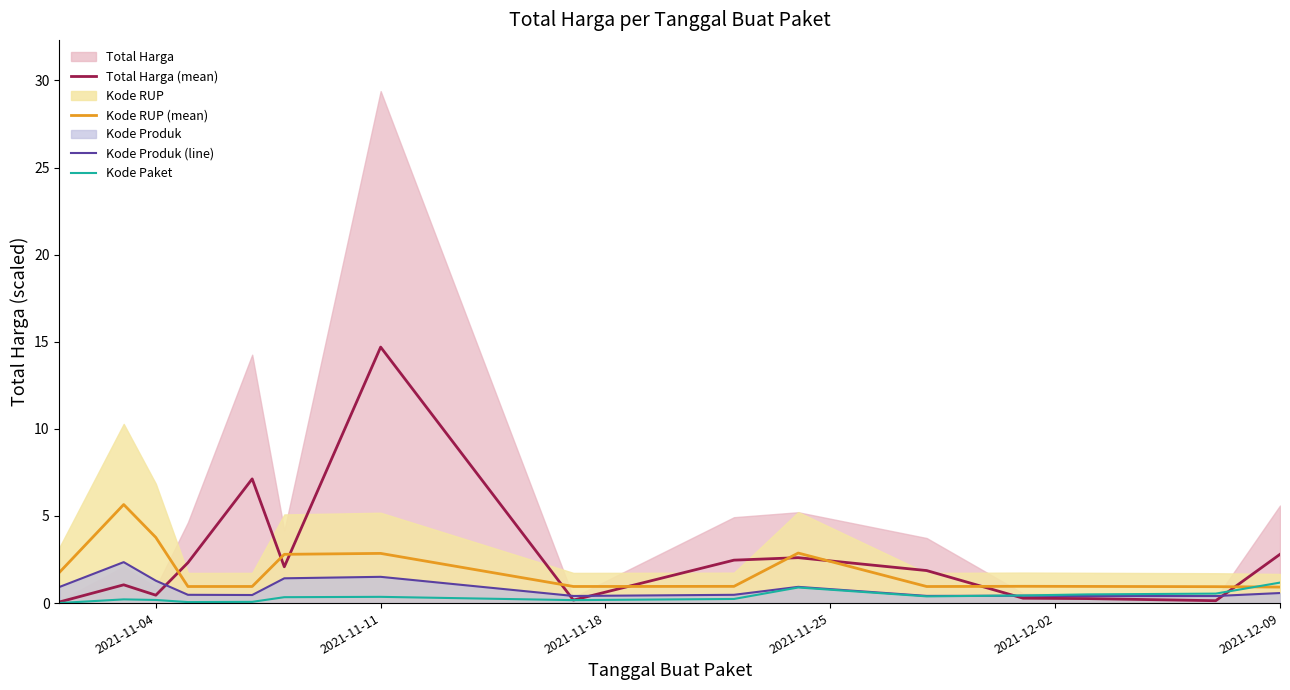

What is the lowest value of the Kode RUP (mean) series?

0.9